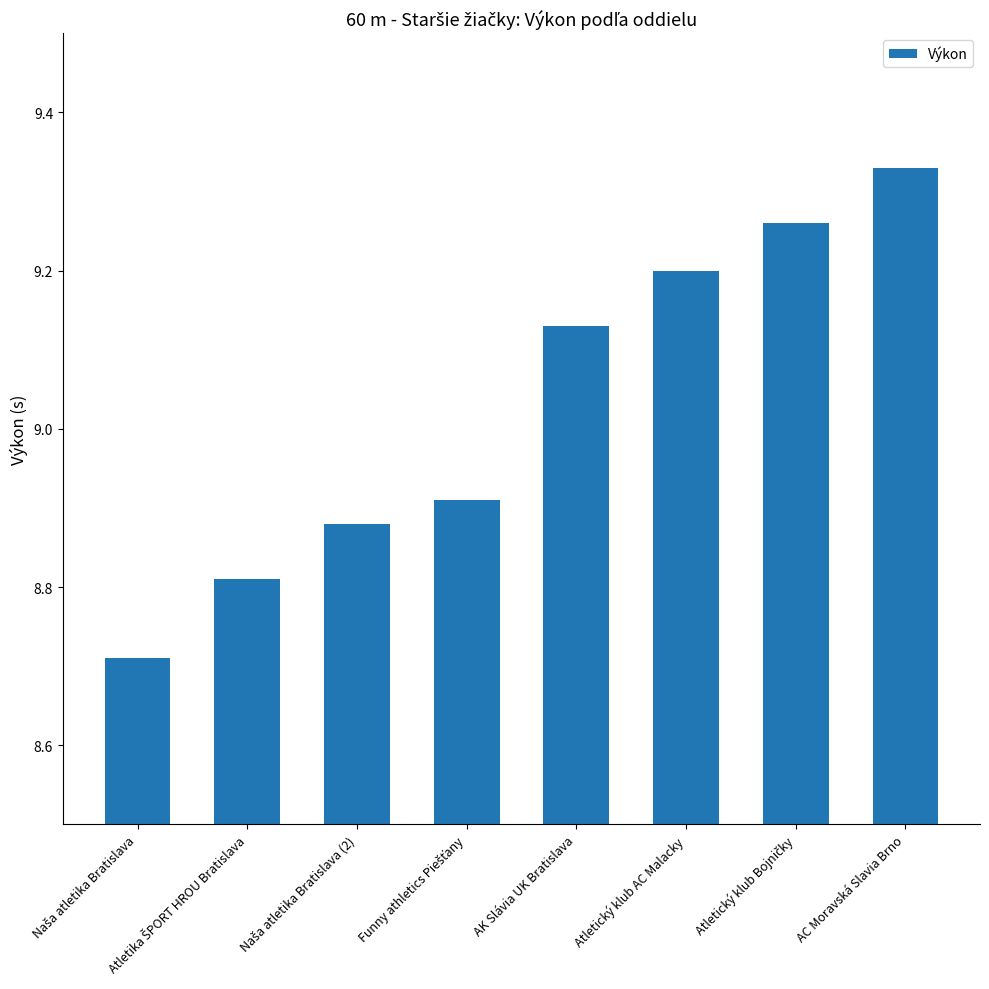

How many values are between 8 and 9?

4